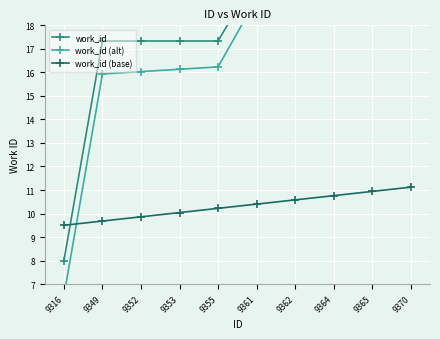

What is the value of the work_id (alt) point at the 9th from the left?

21.3